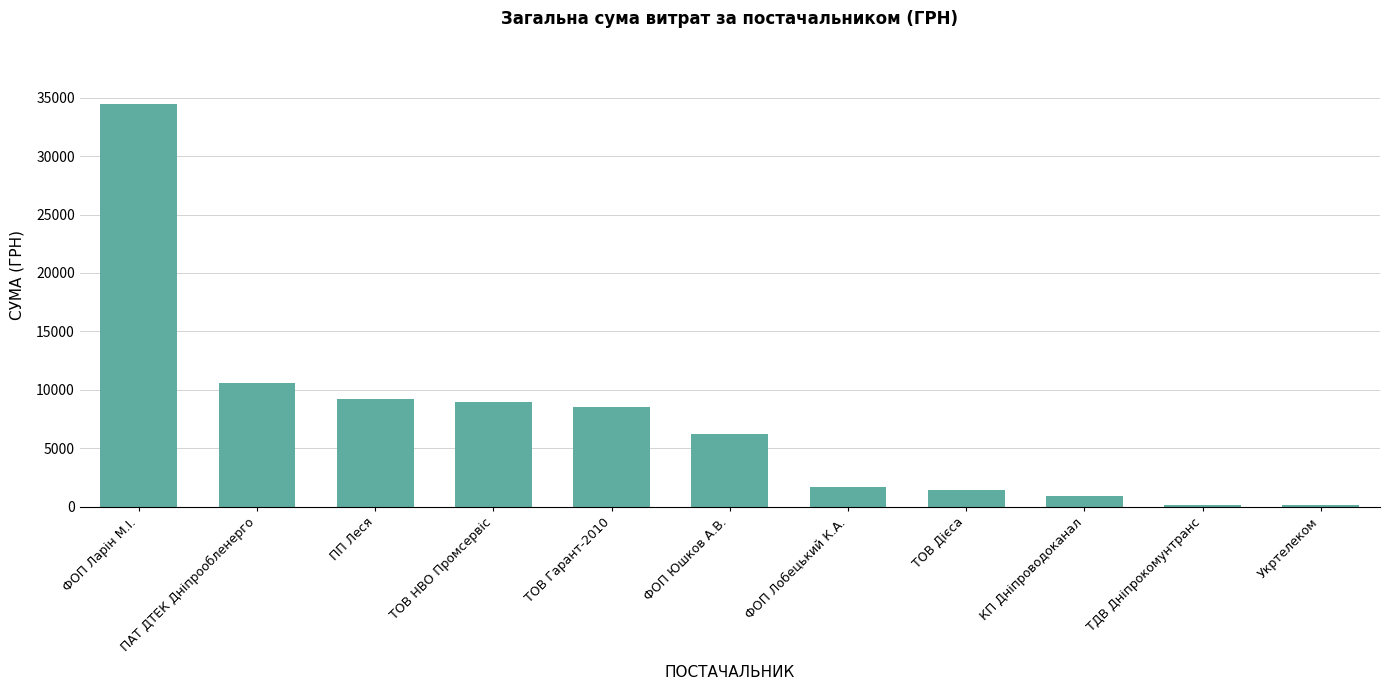

What is the sum of the values at КП Дніпроводоканал and ТОВ Дієса?

2276.7